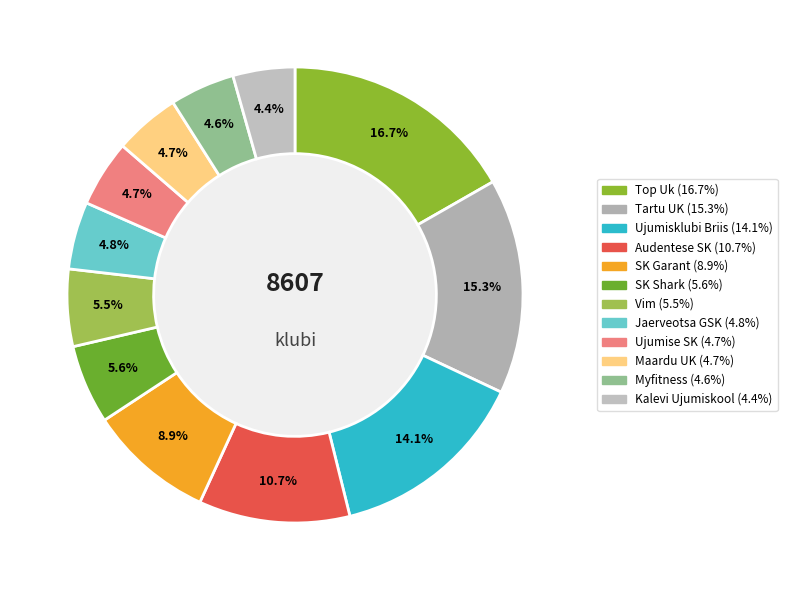

Does any single category account for the majority?

No